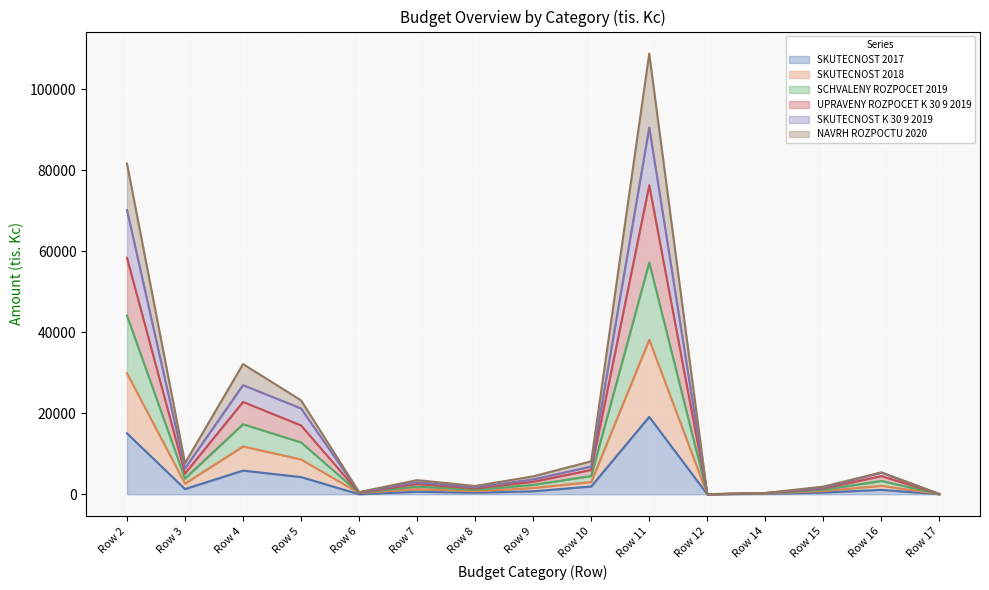

At which category is the sum across all series the highest?

Row 11